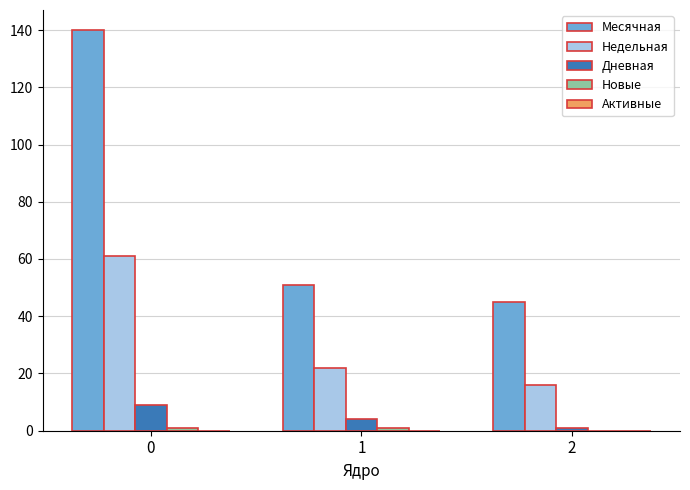

What is the difference between the Месячная values at 1 and 0?

89